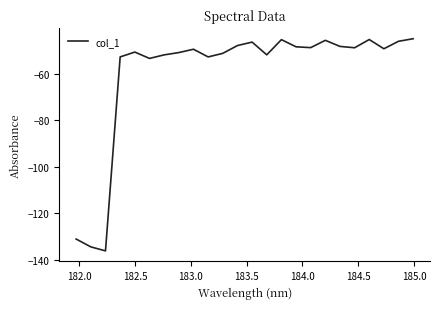

What is the difference between the maximum and minimum values?

91.2